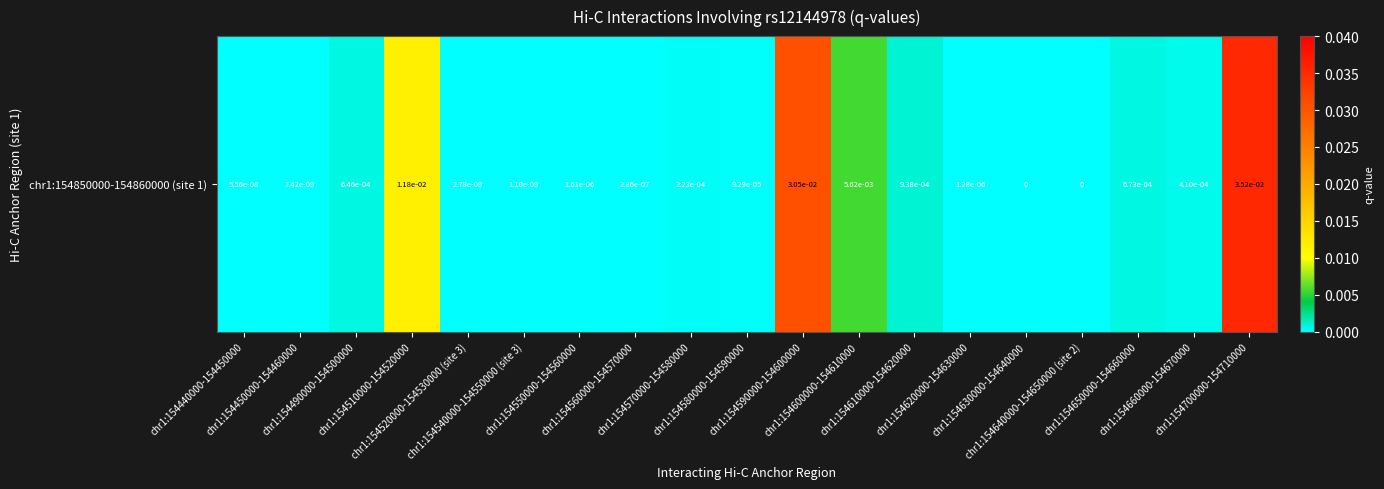

Which has a higher value, chr1:154540000-154550000 (site 3) or chr1:154640000-154650000 (site 2)?

chr1:154540000-154550000 (site 3)